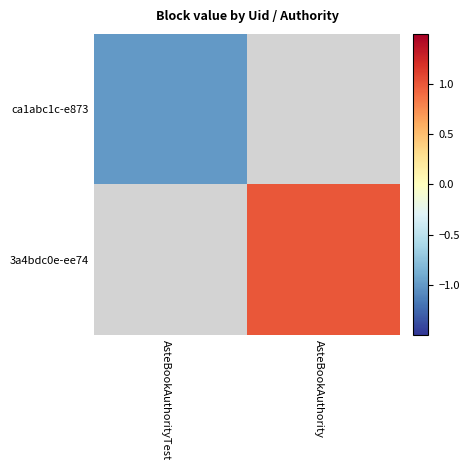

Where is ca1abc1c-e873 nearest to the value 0?

AsteBookAuthorityTest